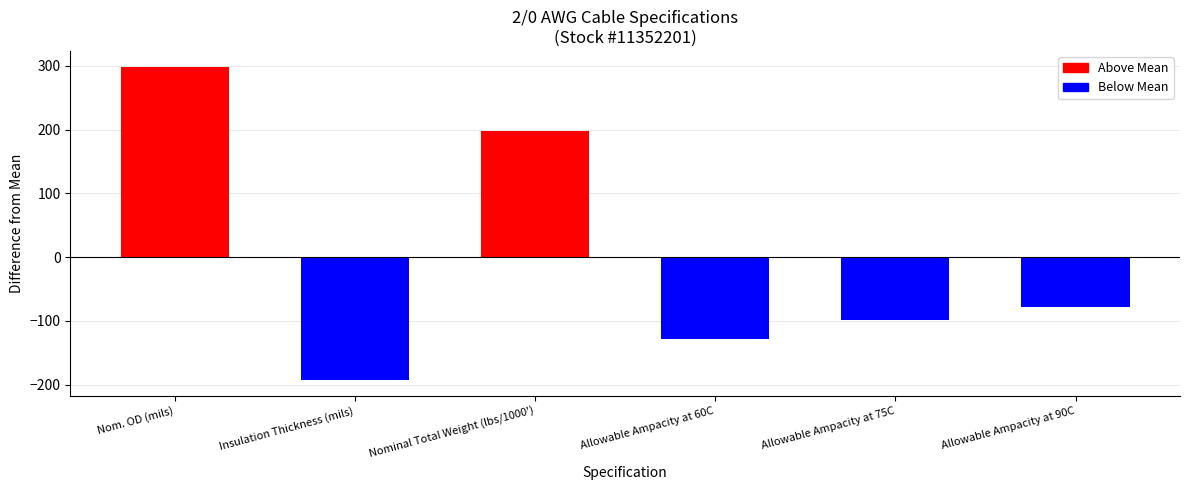

List the labels in order of value, smallest first.

Insulation Thickness (mils), Allowable Ampacity at 60C, Allowable Ampacity at 75C, Allowable Ampacity at 90C, Nominal Total Weight (lbs/1000'), Nom. OD (mils)